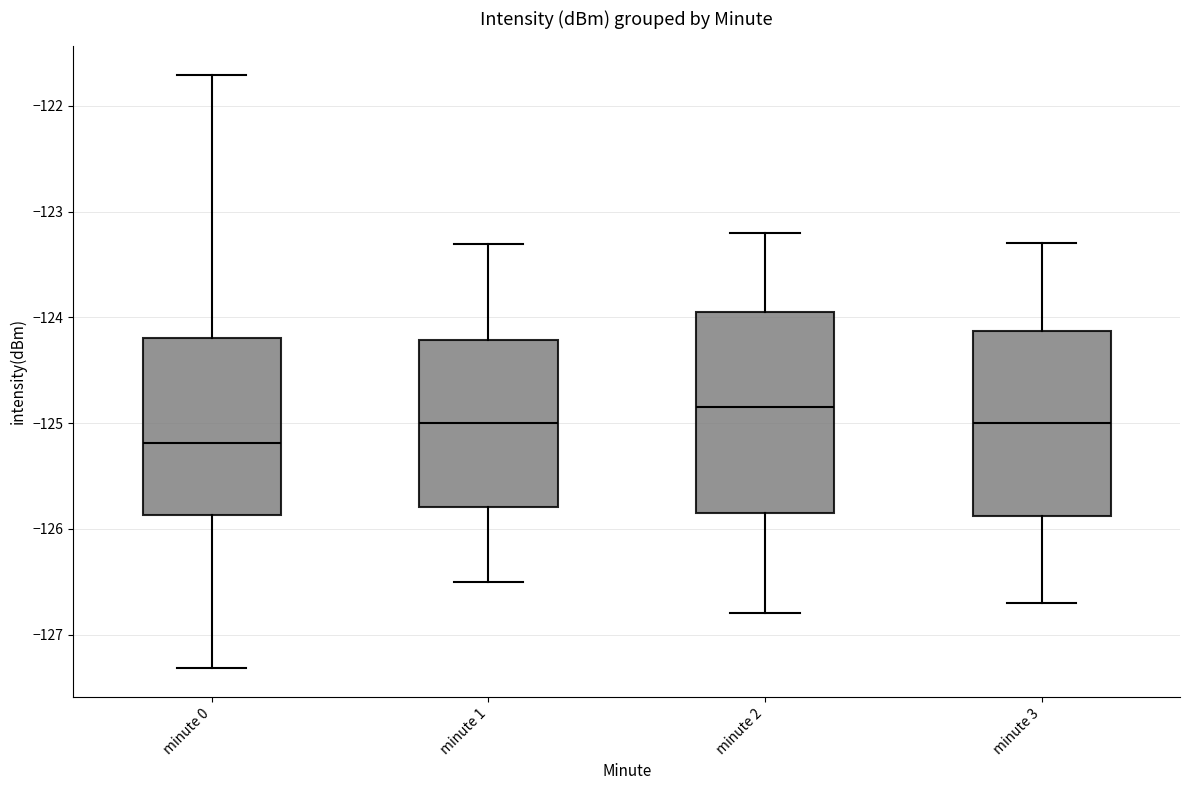

Where does the upper whisker of the box for minute 2 end on the y-axis? The values are not printed on the chart, so give them approximately, as read against the axis.

-123.2